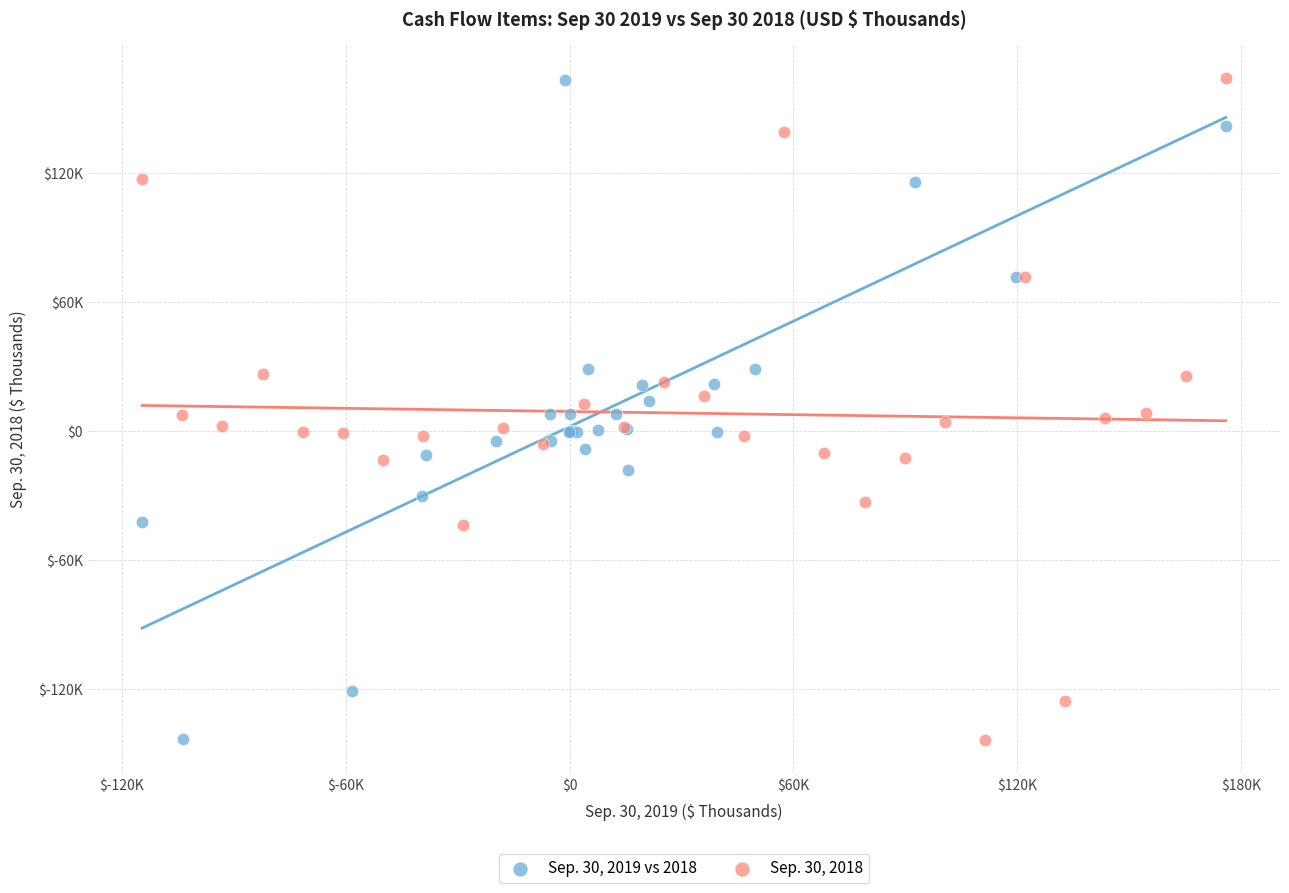

What are all the series names shown in the legend?

Sep. 30, 2019 vs 2018, Sep. 30, 2018